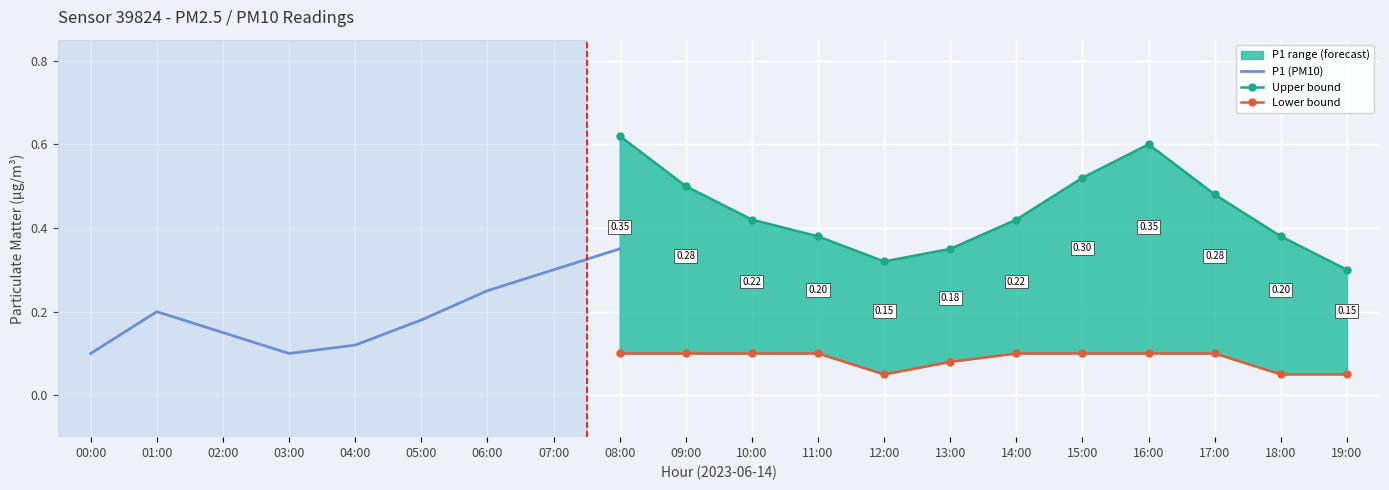

True or false: P2 and upper intersect in this chart.

False